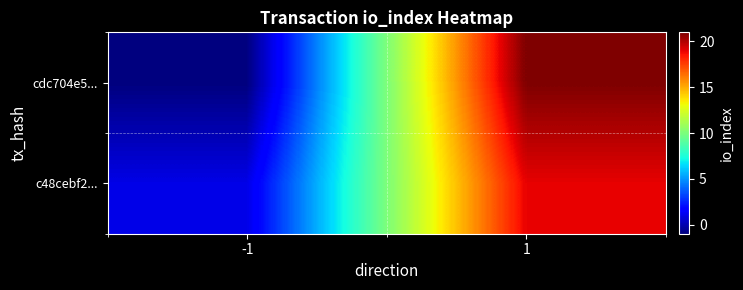

Which series has the largest total across all categories?

cdc704e5...